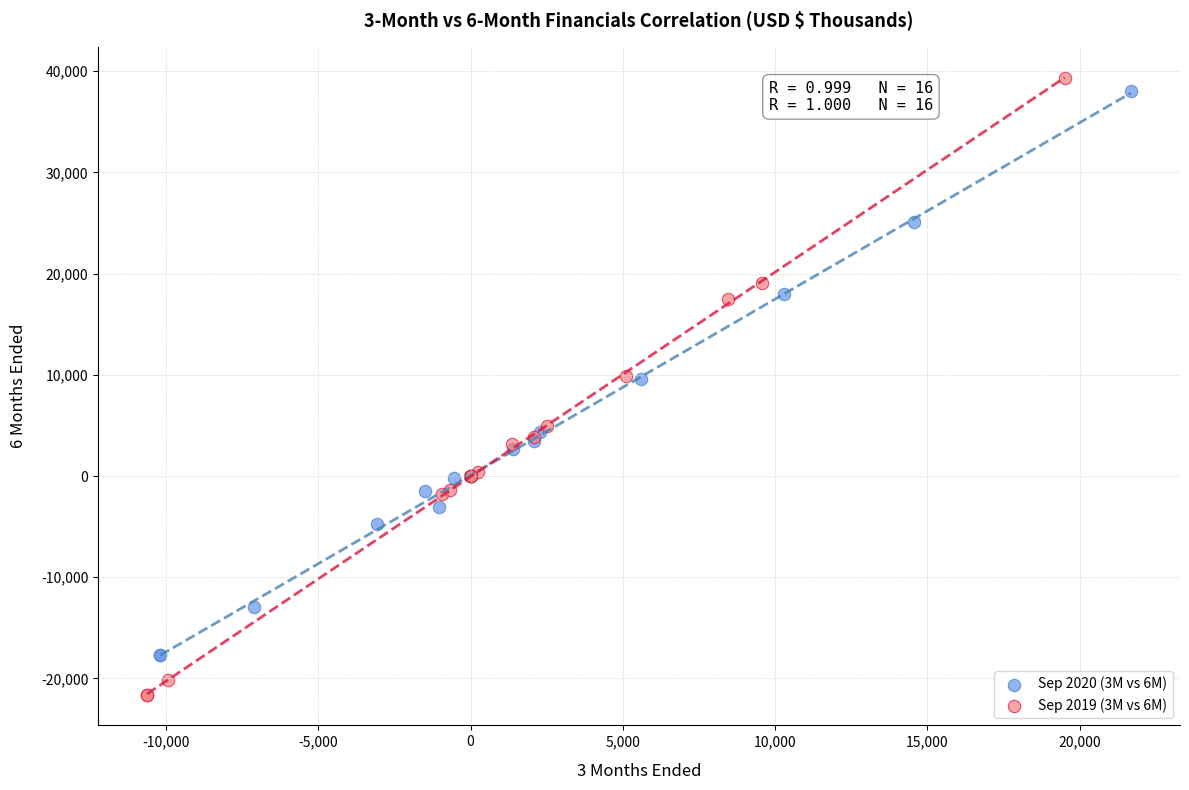

What are all the series names shown in the legend?

Sep 2020 (3M vs 6M), Sep 2019 (3M vs 6M)